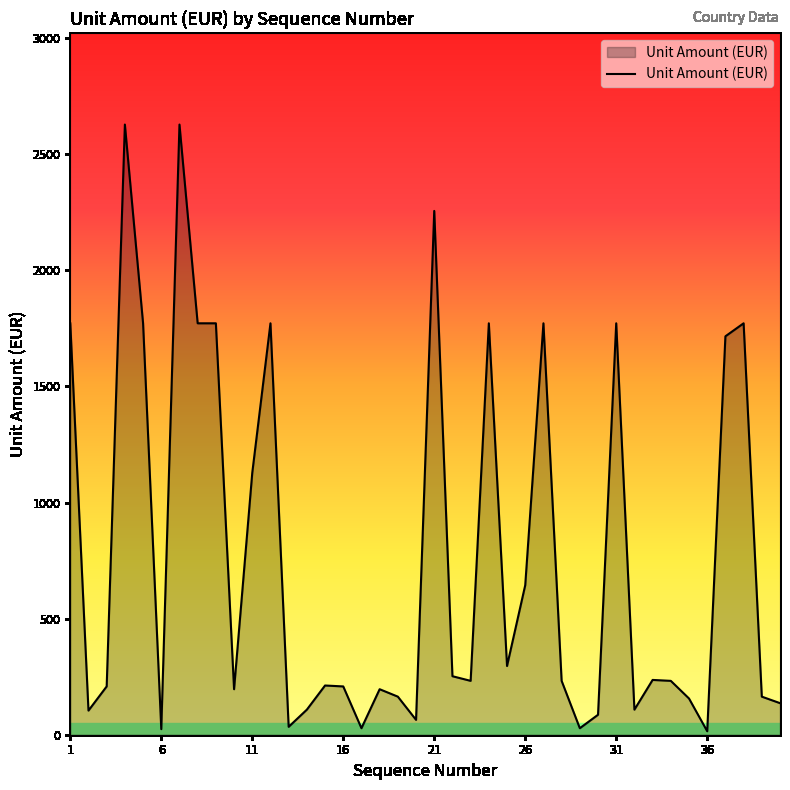

What is the difference between the maximum and minimum values?

2613